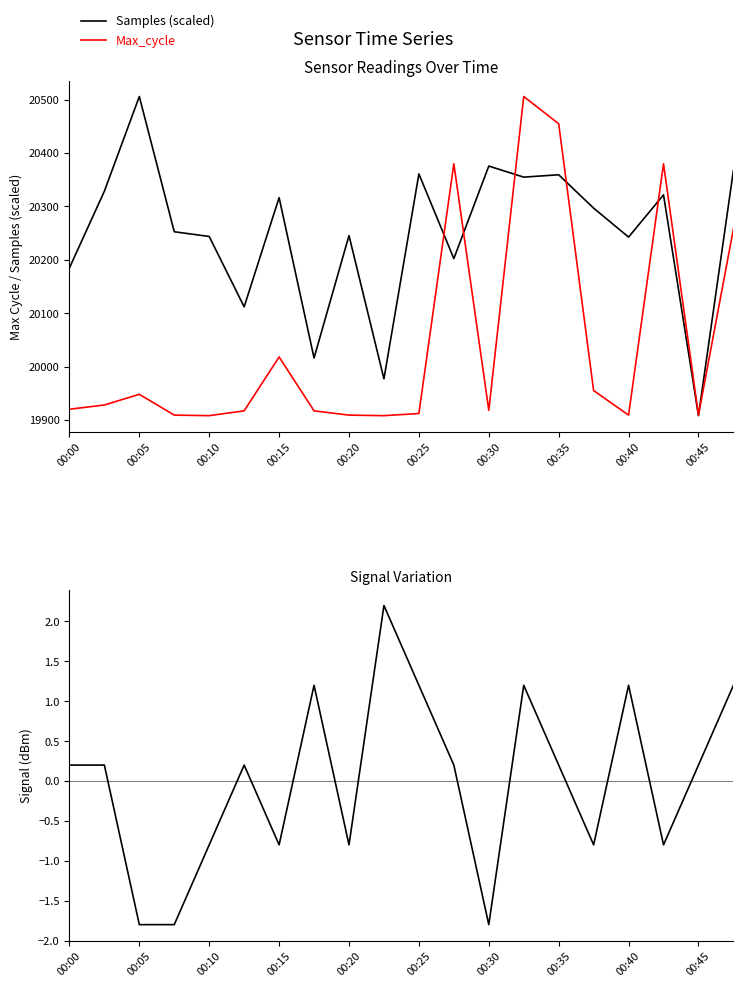

Does the chart display data point markers on the line(s)?

No